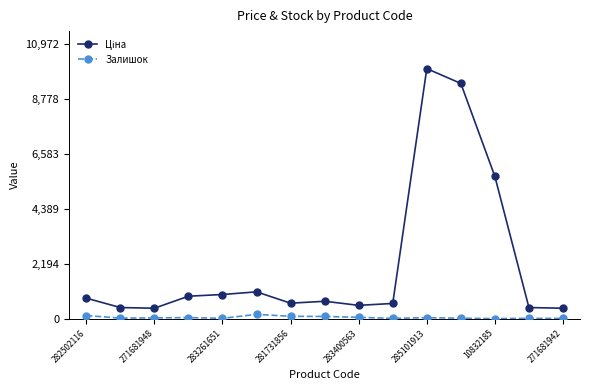

What is the average value of the Залишок series?

48.9